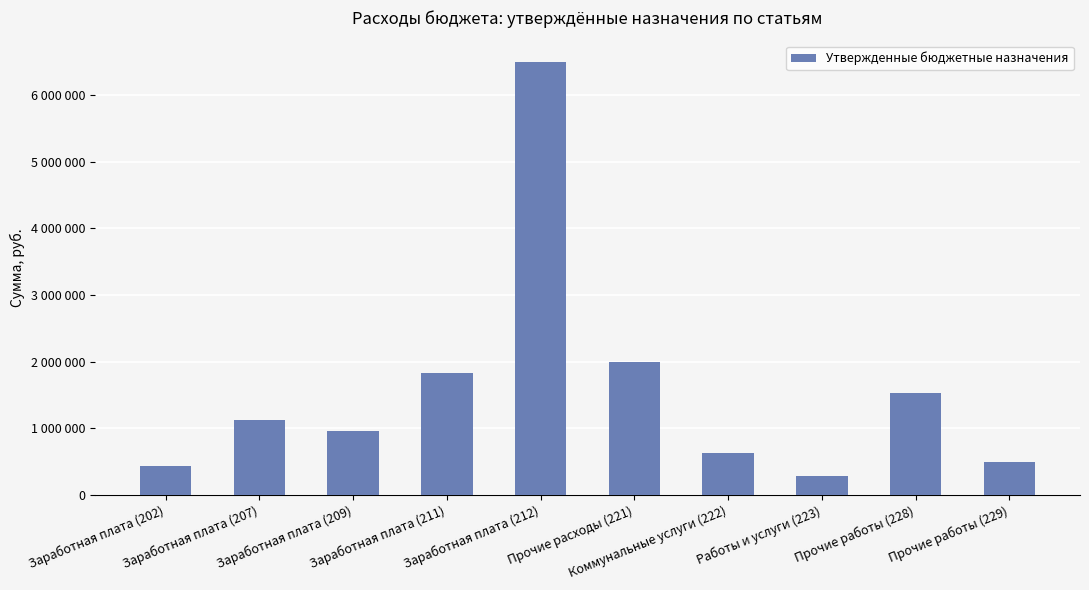

Which category has the highest value across all series?

Заработная плата (212)